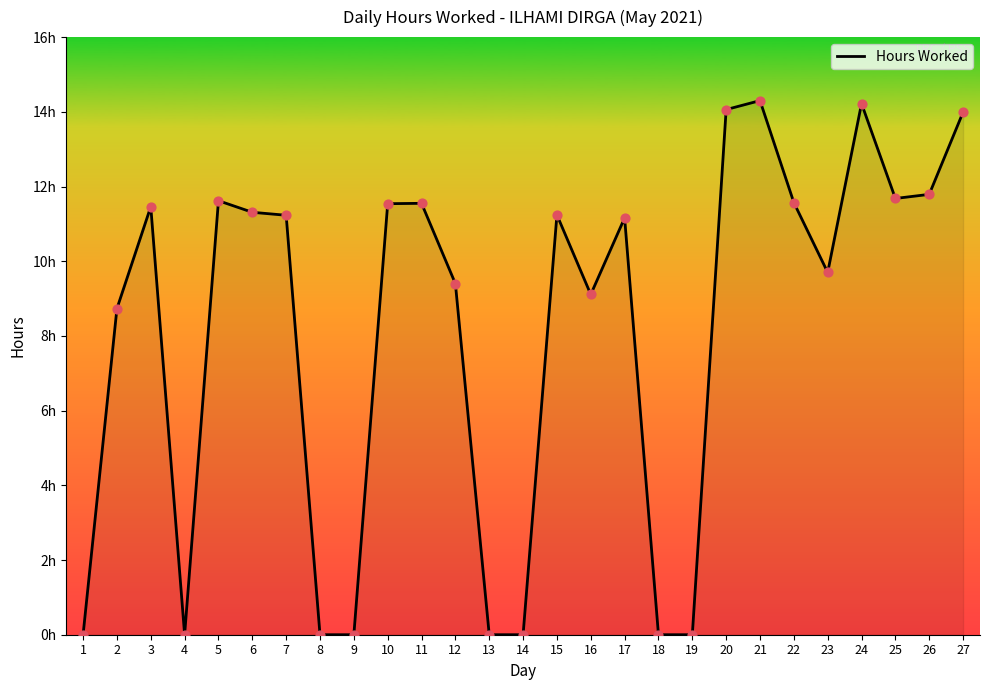

What is the ratio of the value at 15 to the value at 3?

1.0